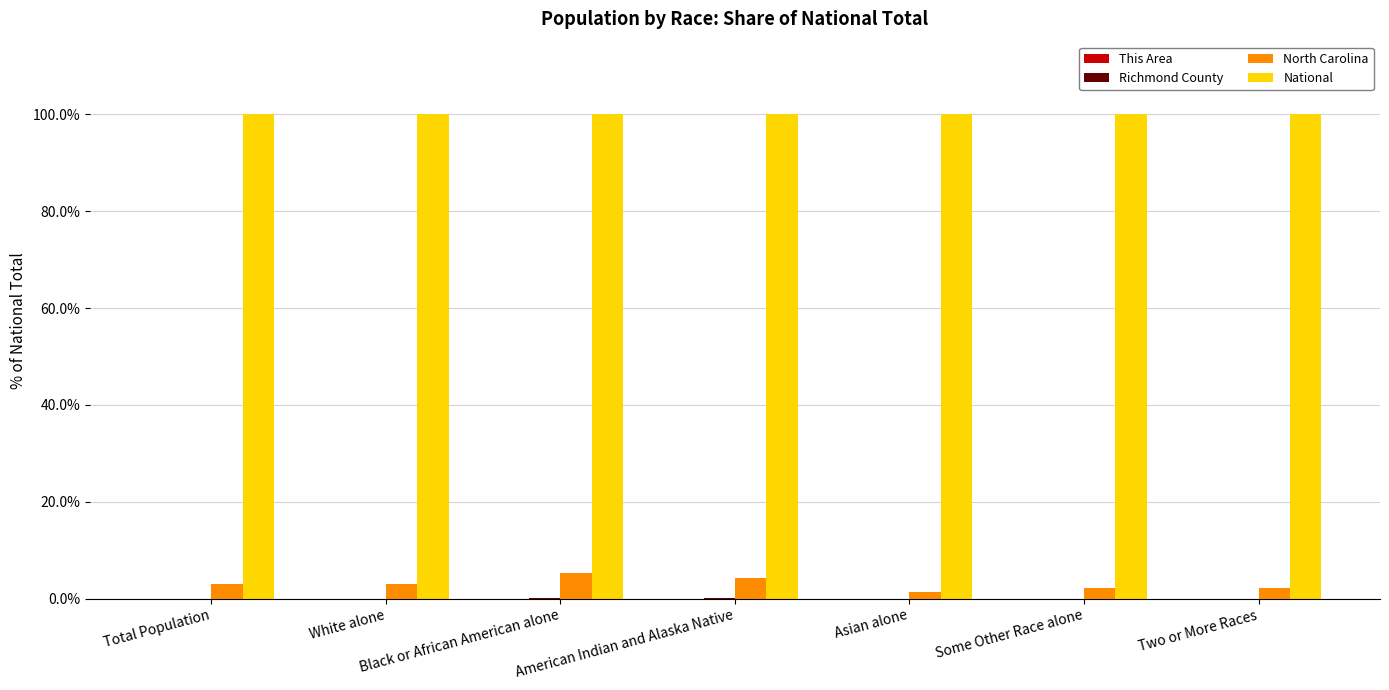

What is the greatest value displayed?

100.0